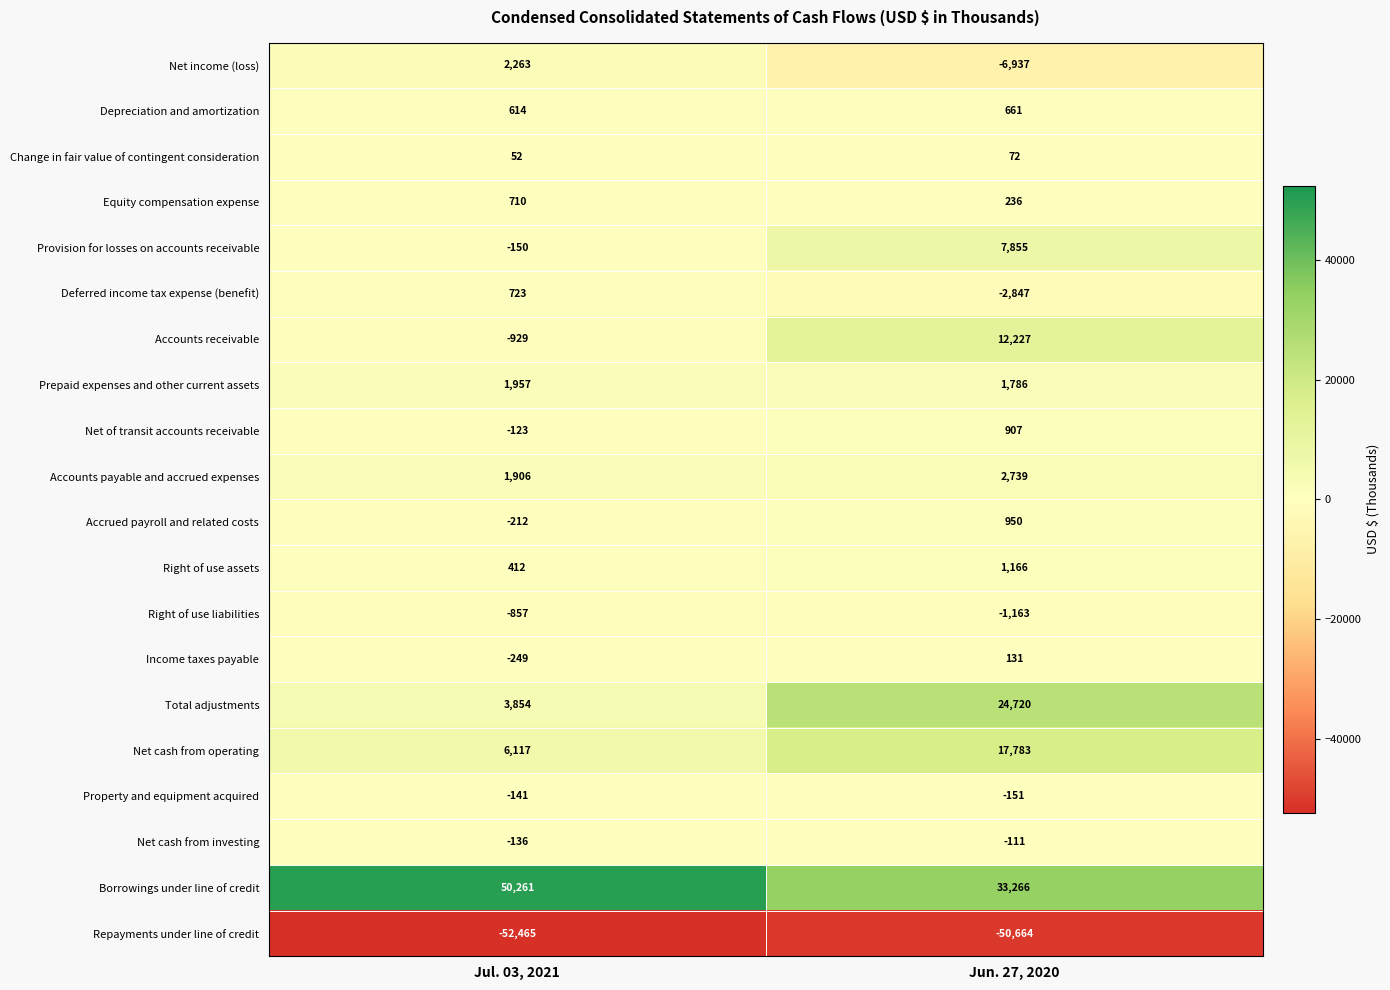

Where is Income taxes payable nearest to the value -59?

Jul. 03, 2021